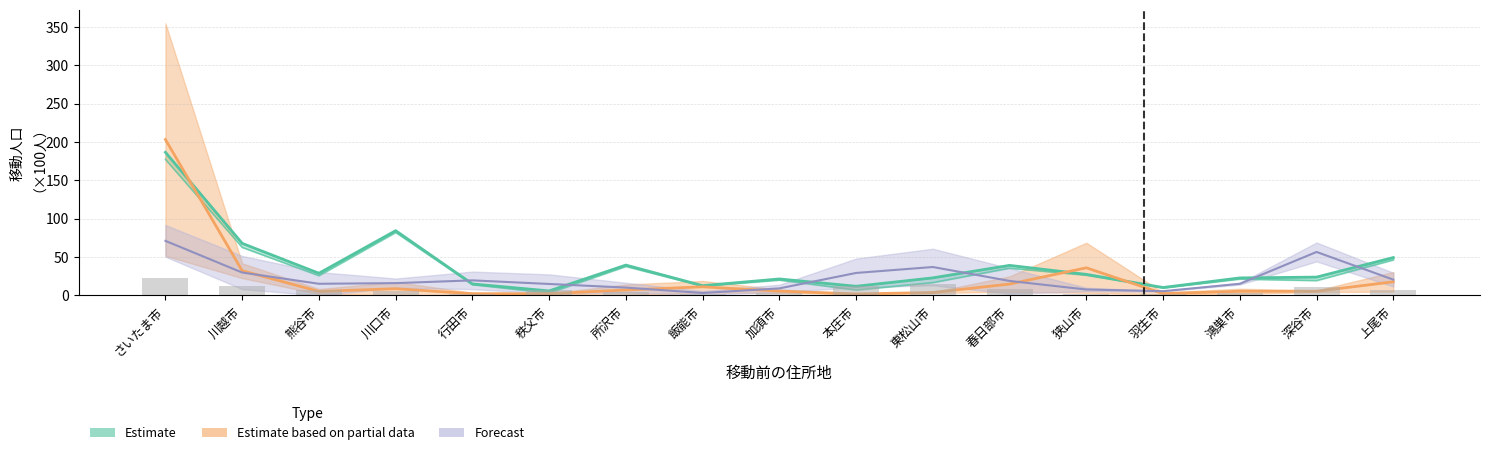

List the labels in order of 県計 value, smallest first.

秩父市, 羽生市, 本庄市, 飯能市, 行田市, 加須市, 鴻巣市, 東松山市, 深谷市, 狭山市, 熊谷市, 春日部市, 所沢市, 上尾市, 川越市, 川口市, さいたま市